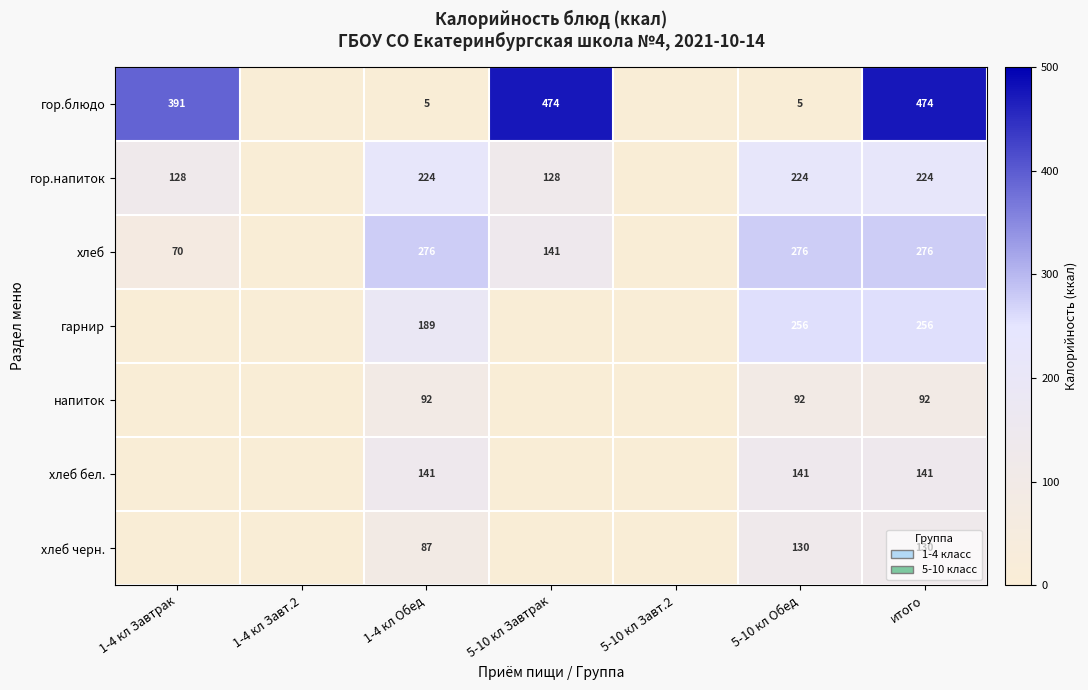

At 5-10 кл Обед, list the series in order from largest to smallest.

хлеб, гарнир, гор.напиток, хлеб бел., хлеб черн., напиток, гор.блюдо